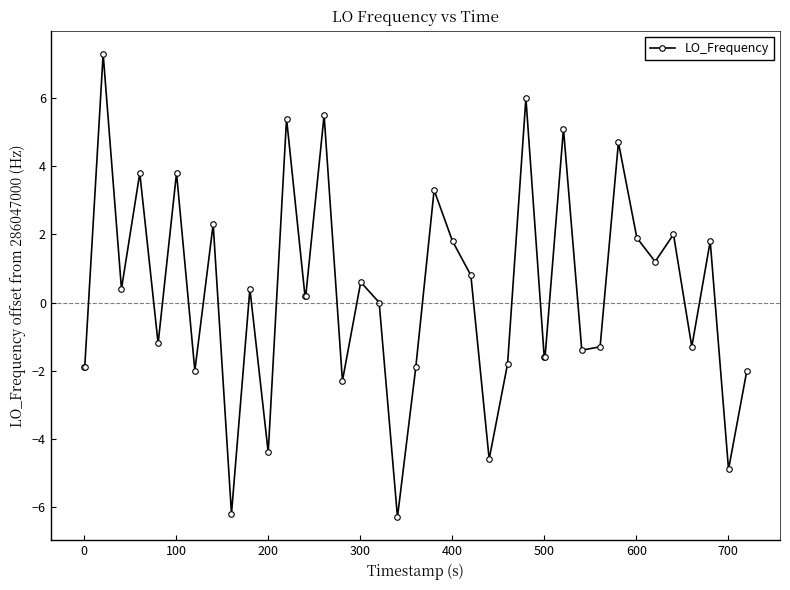

What is the value of the 23rd point from the left?

1.8